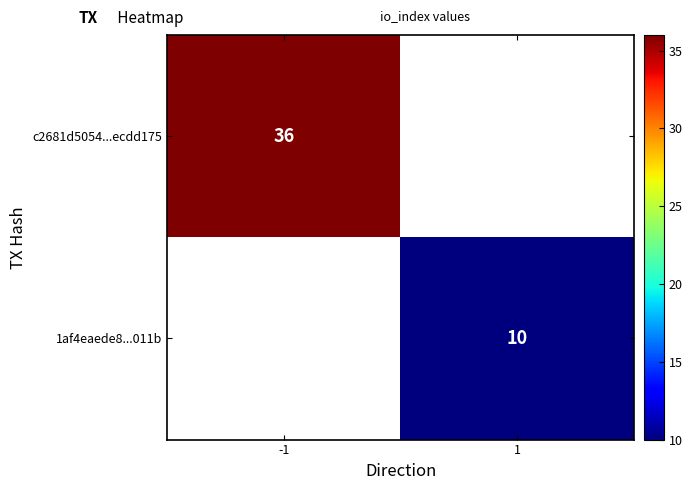

The value of 1af4eaede8...011b at 1 is 18. True or false?

False